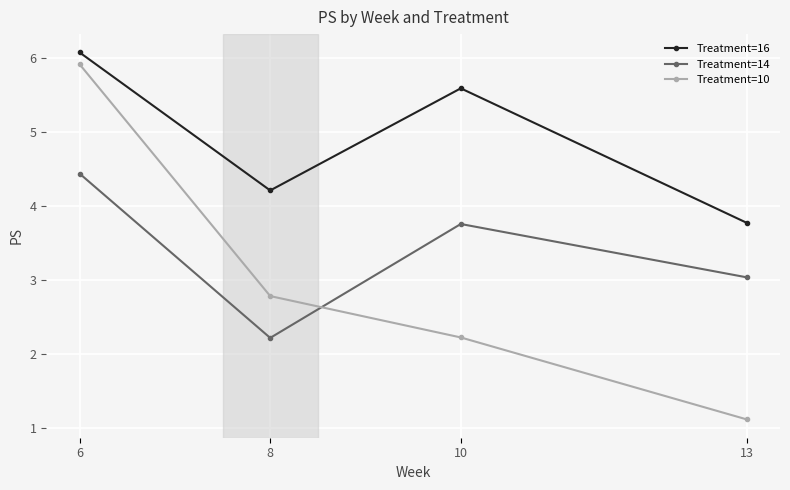

At which category does Treatment=14 reach its first local peak?

10